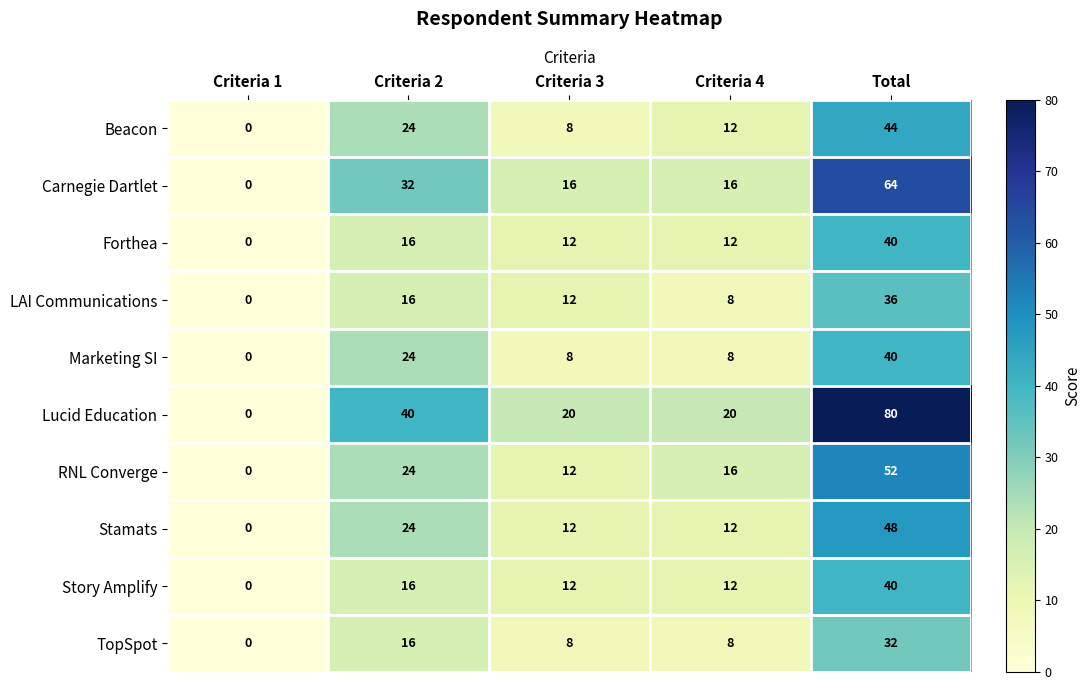

What is the sum of all TopSpot values?

64